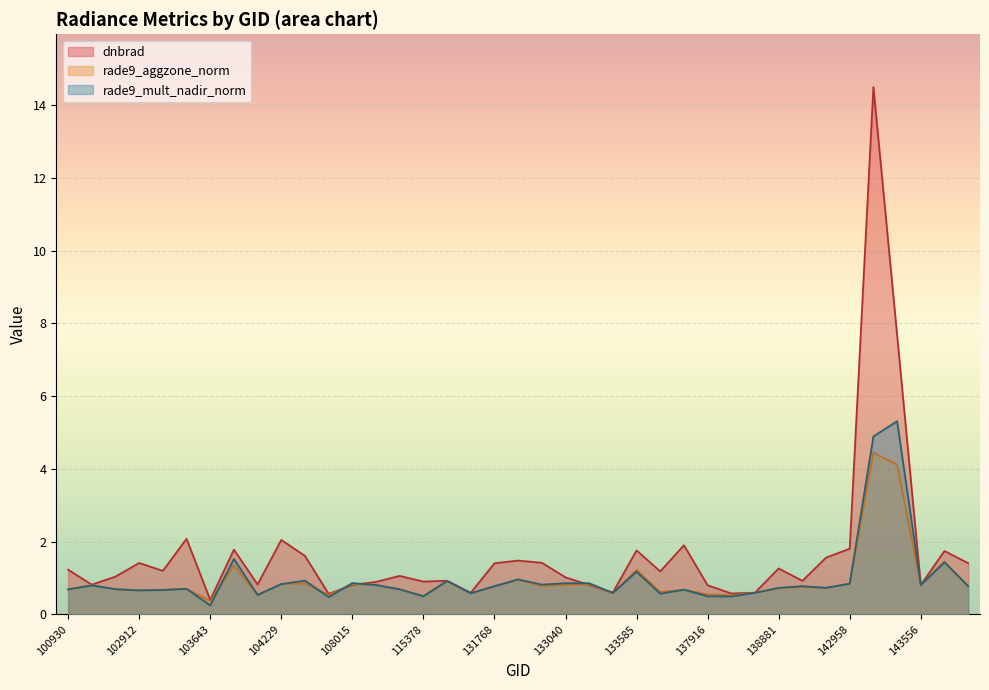

What is the value of the dnbrad point at the 16th from the left?

0.9